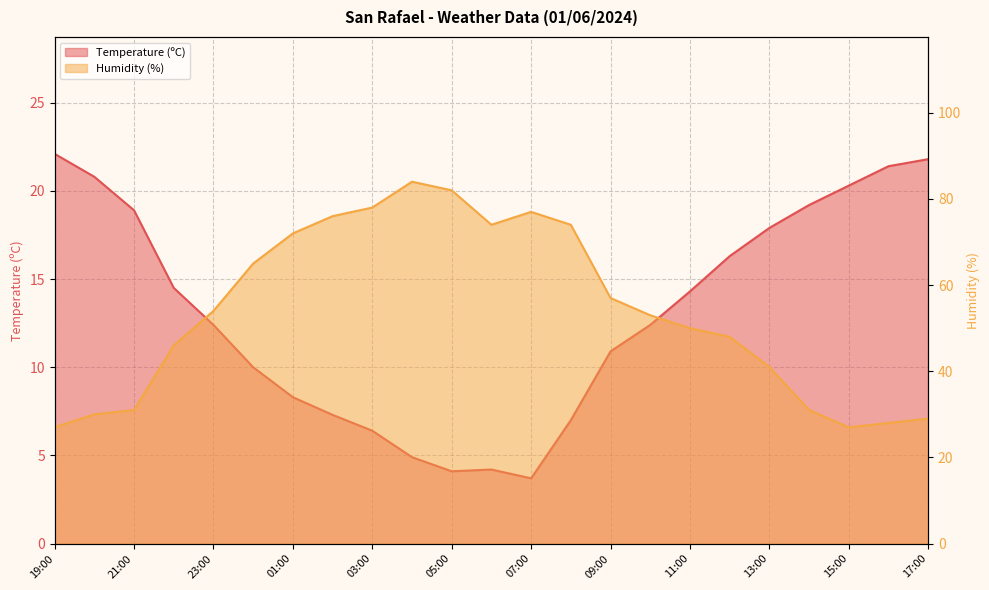

Where does the Temperature (ºC) series first go above 12?

19:00